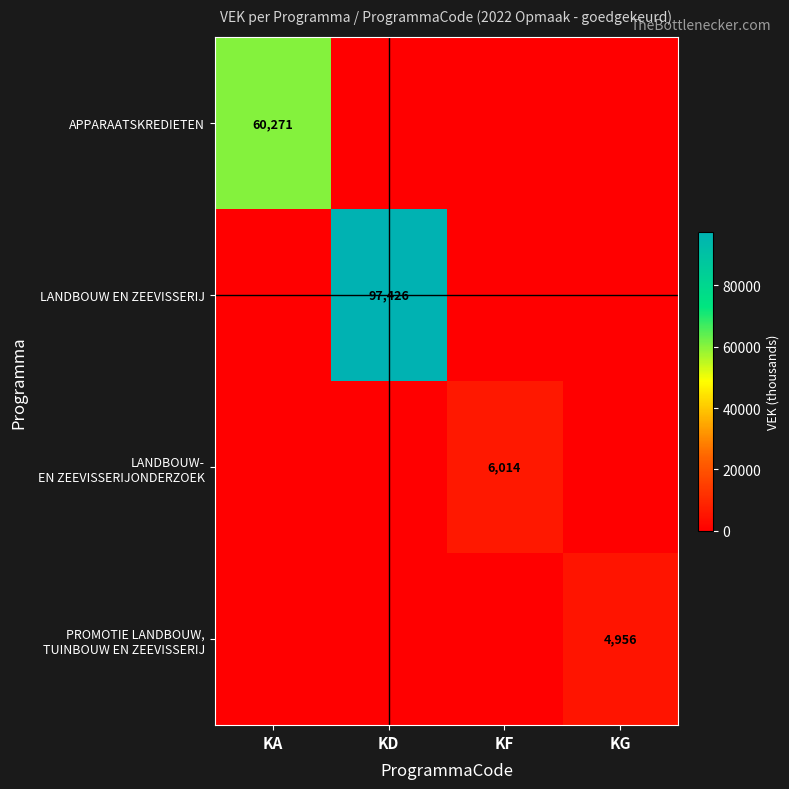

Which series has the largest total across all categories?

LANDBOUW EN ZEEVISSERIJ